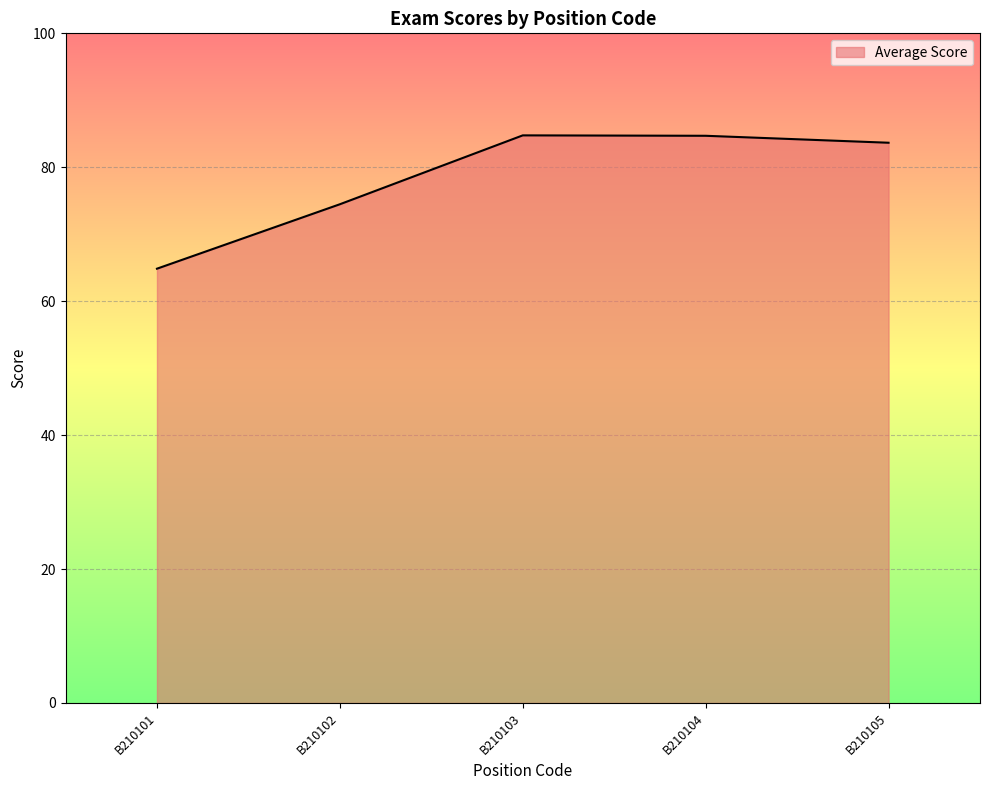

What is the sum of all values?

392.5